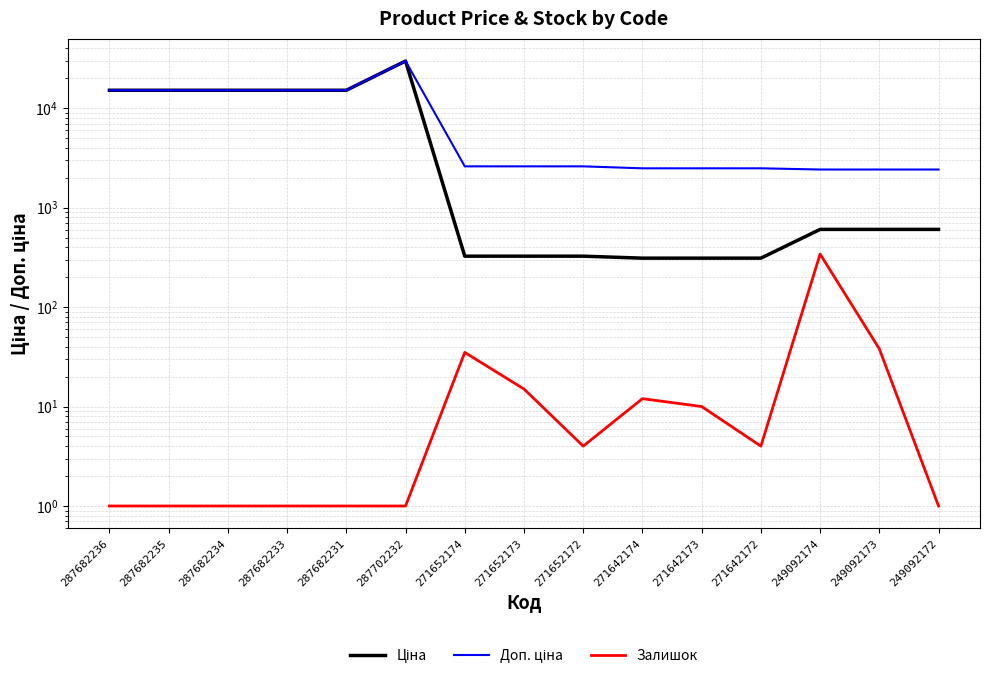

Which series has the largest total across all categories?

Доп. ціна